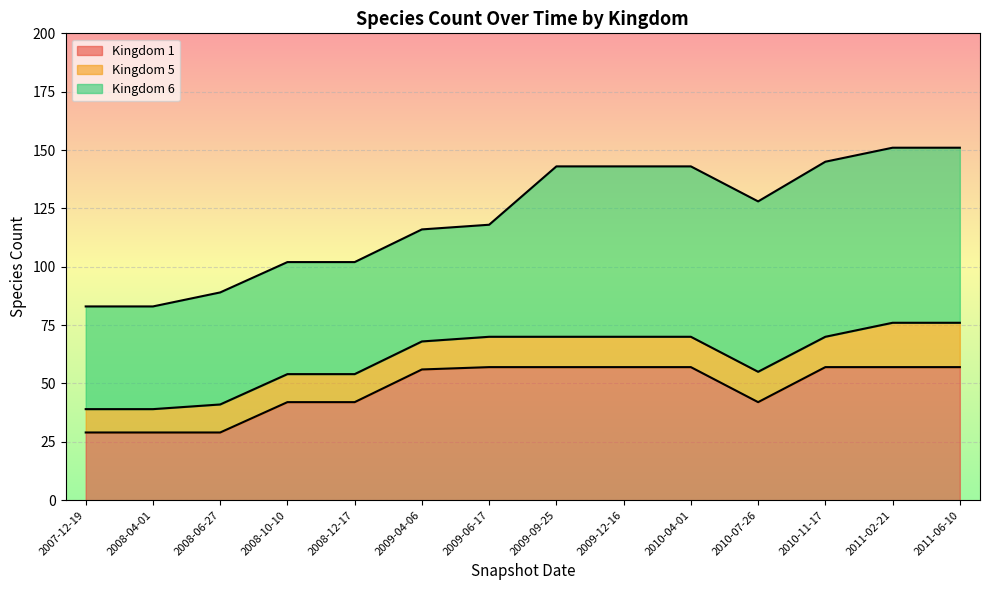

What is the sum of all Kingdom 6 values?

845